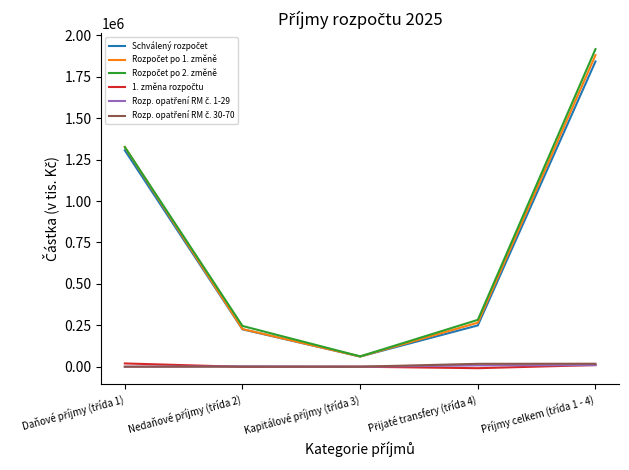

How many lines are shown in the chart?

6